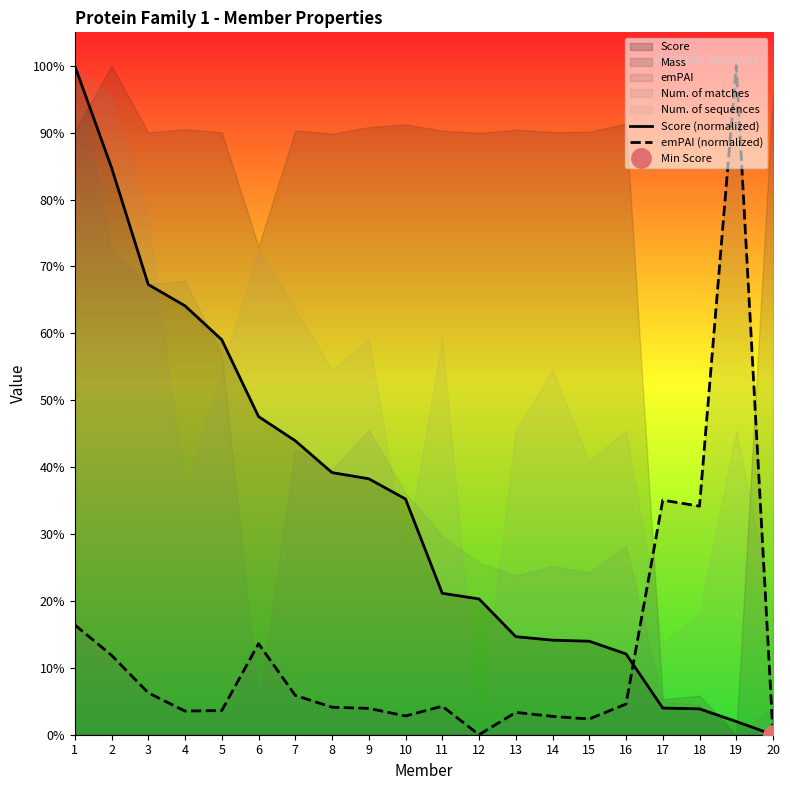

True or false: Score (normalized) has more than 2 interior local peaks.

False